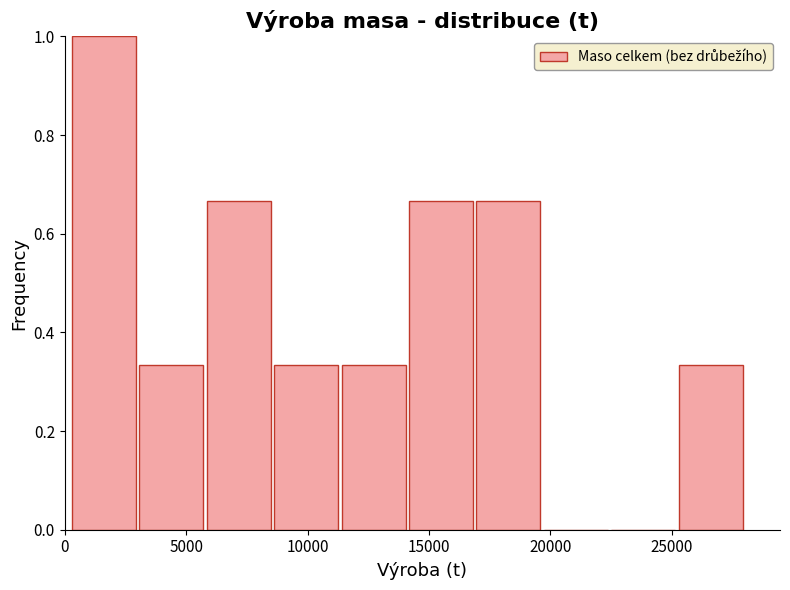

Reading left to right, transcribe this chart: for each bar, give the range it covers on the x-axis and its height. Neither the bar edges nor the heights are printed on the chart, so give them approximately, as read against the axes.

500 to 3000: 1.00
3000 to 6000: 0.34
6000 to 8500: 0.66
8500 to 11500: 0.34
11500 to 14000: 0.34
14000 to 17000: 0.66
17000 to 19500: 0.66
19500 to 22500: 0
22500 to 25500: 0
25500 to 28000: 0.34